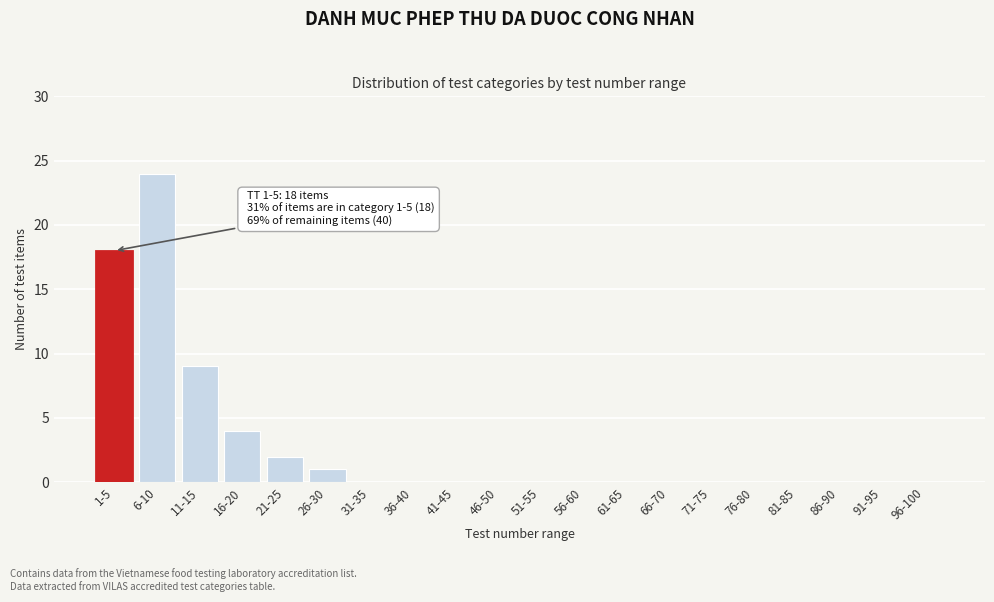

Reading left to right, transcribe all the data shown in this chart.

1-5=18	6-10=24	11-15=9	16-20=4	21-25=2	26-30=1	31-35=0	36-40=0	41-45=0	46-50=0	51-55=0	56-60=0	61-65=0	66-70=0	71-75=0	76-80=0	81-85=0	86-90=0	91-95=0	96-100=0